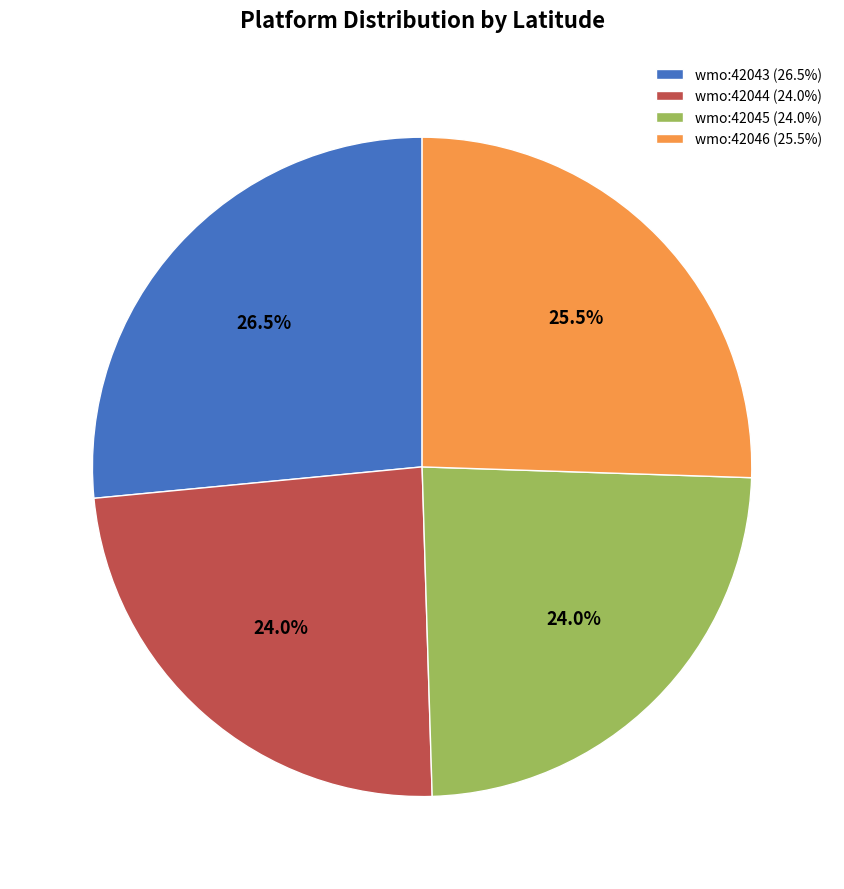

Is wmo:42043 (26.5%) the majority of the pie?

No